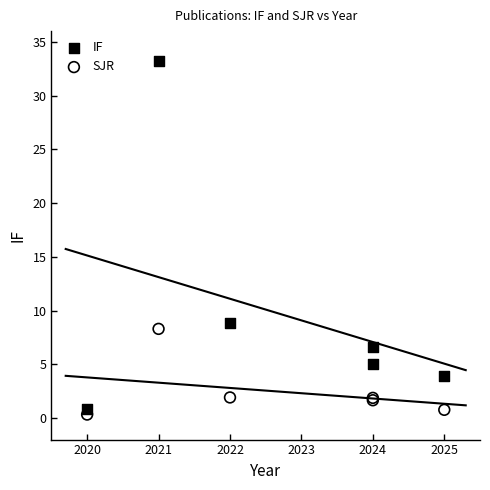

Which series reaches the maximum Y coordinate?

IF